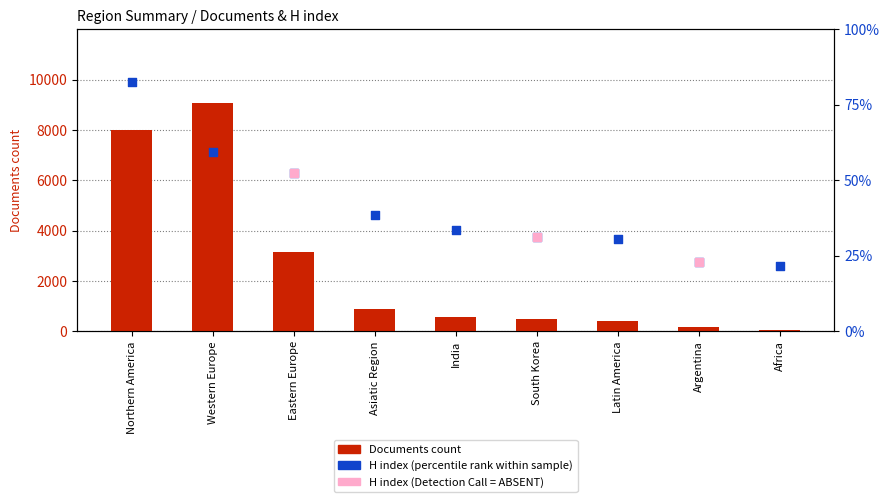

Which series reaches the maximum Y coordinate?

Documents